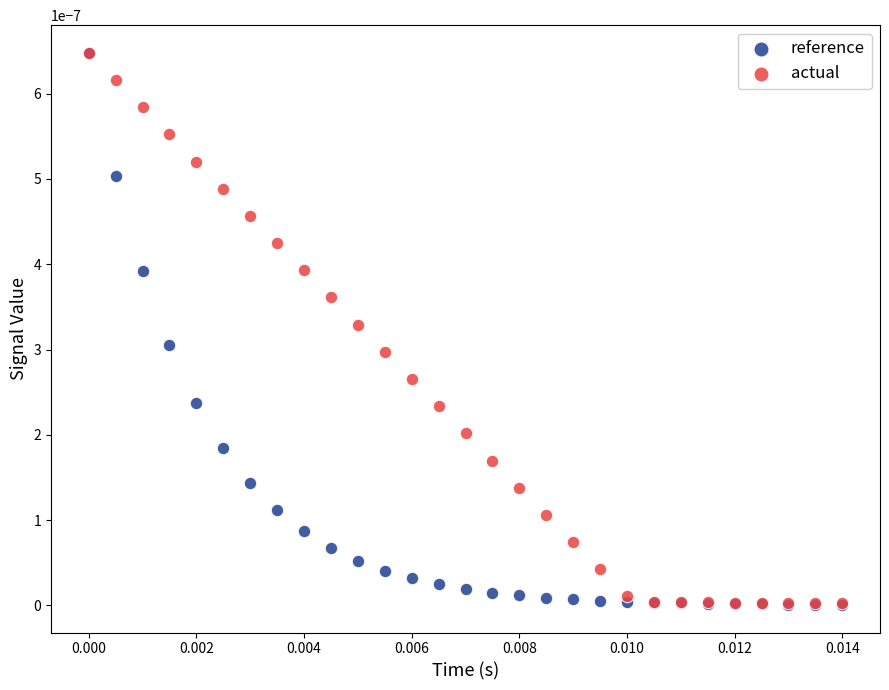

Which series has the largest Y range (max minus min)?

reference